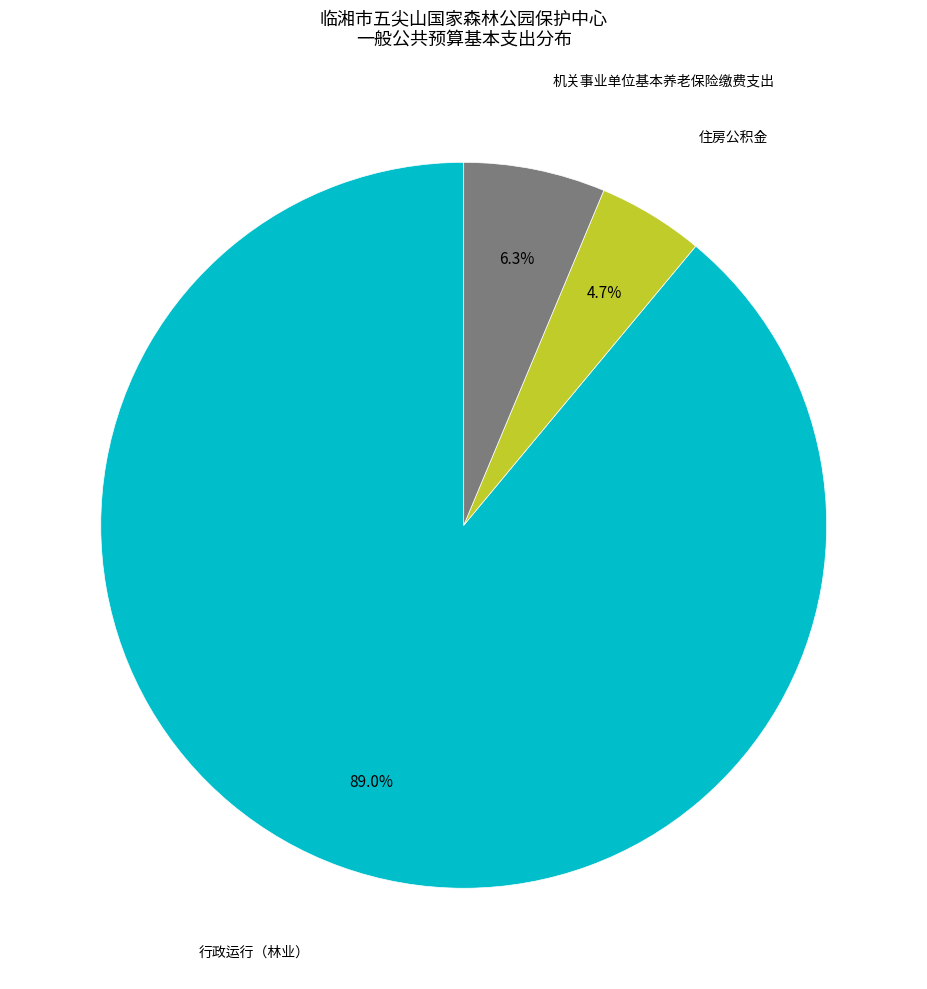

Does any single category account for the majority?

Yes